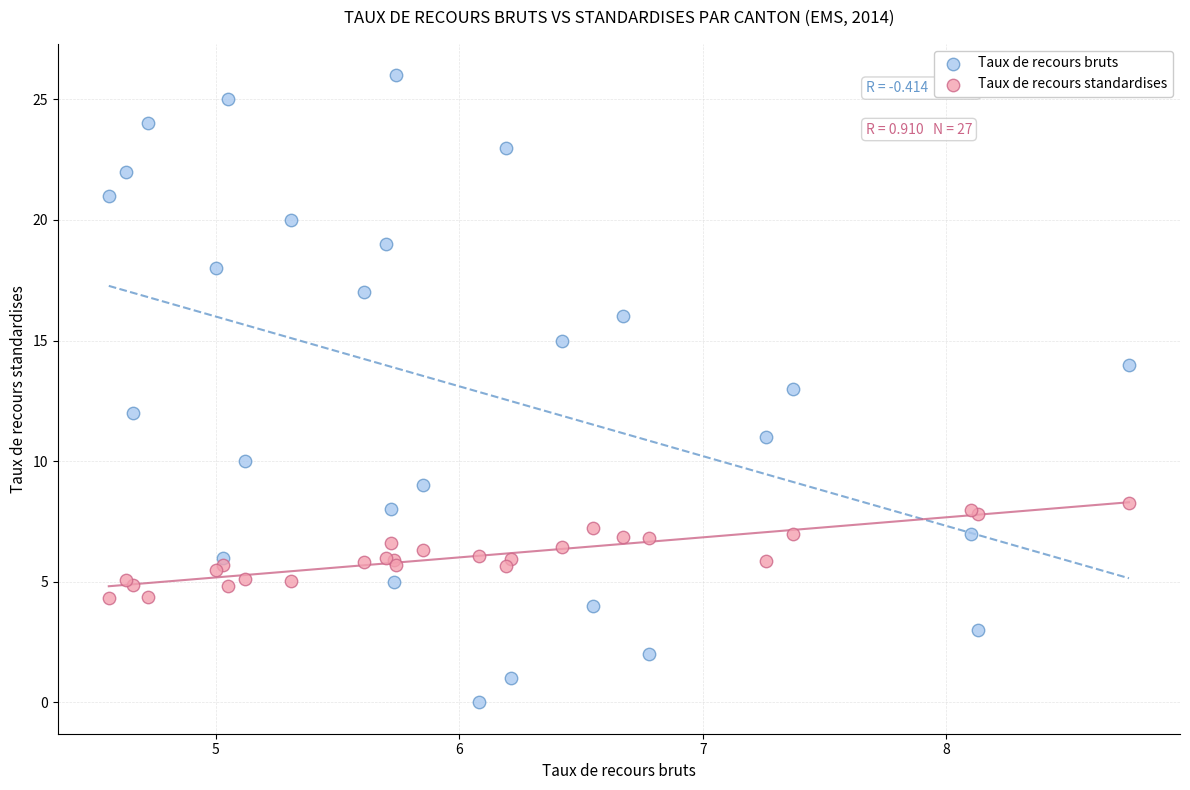

Which series has the largest Y range (max minus min)?

Taux de recours bruts